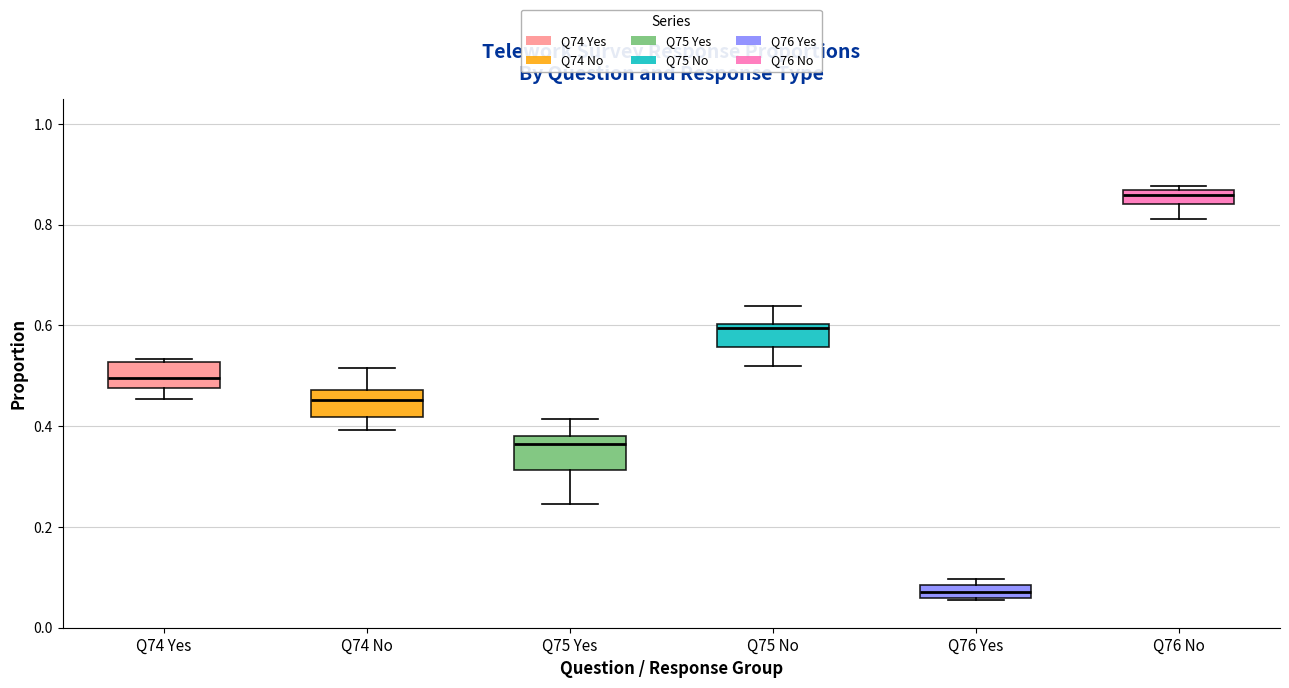

Which box has the lowest median line?

Q76 Yes